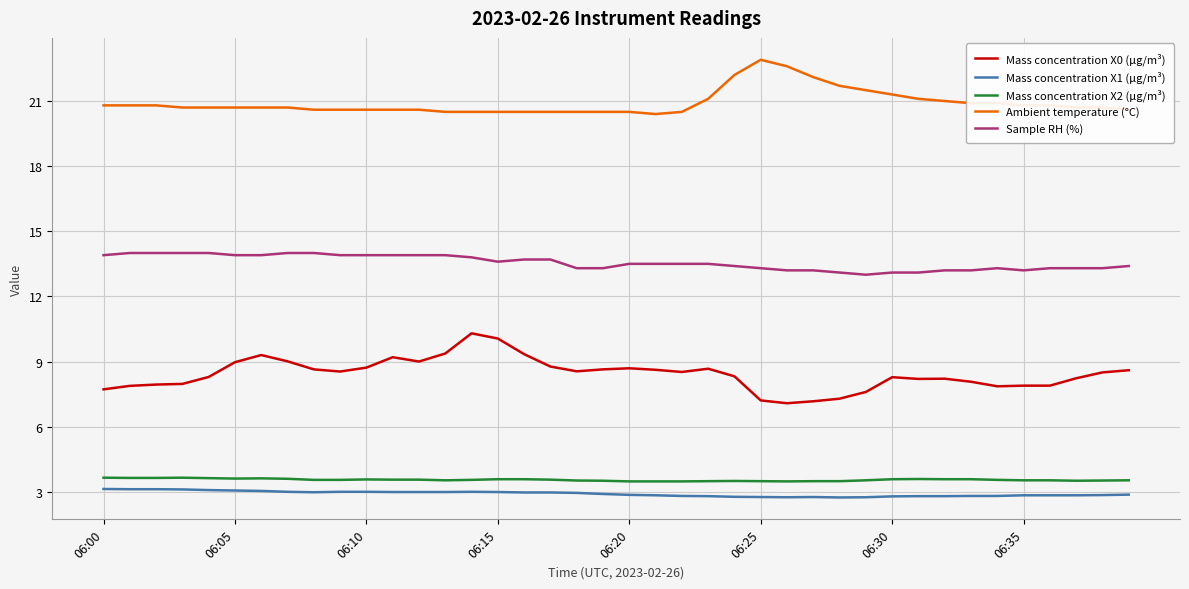

Which series has the largest total across all categories?

Ambient temperature (°C)